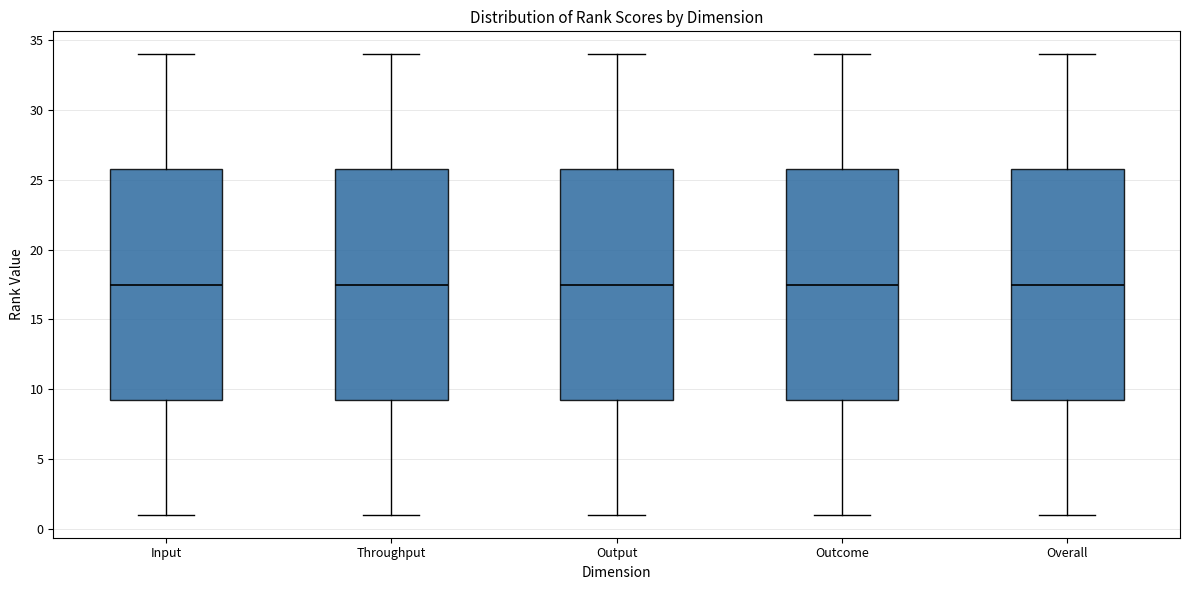

Reading left to right, read every box against the y-axis: the position of its median line, the range the box covers, and the ends of its whiskers. The values are not printed on the chart, so give them approximately, as read against the axis.

Input: median 17.5, box 9.5 to 26.0, whiskers 1.0 to 34.0
Throughput: median 17.5, box 9.5 to 26.0, whiskers 1.0 to 34.0
Output: median 17.5, box 9.5 to 26.0, whiskers 1.0 to 34.0
Outcome: median 17.5, box 9.5 to 26.0, whiskers 1.0 to 34.0
Overall: median 17.5, box 9.5 to 26.0, whiskers 1.0 to 34.0